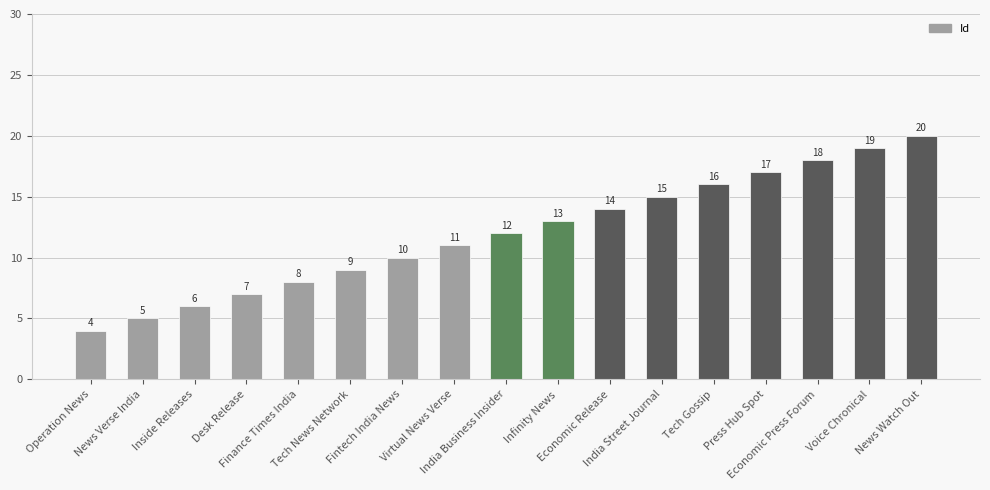

The value at India Business Insider is 7. True or false?

False